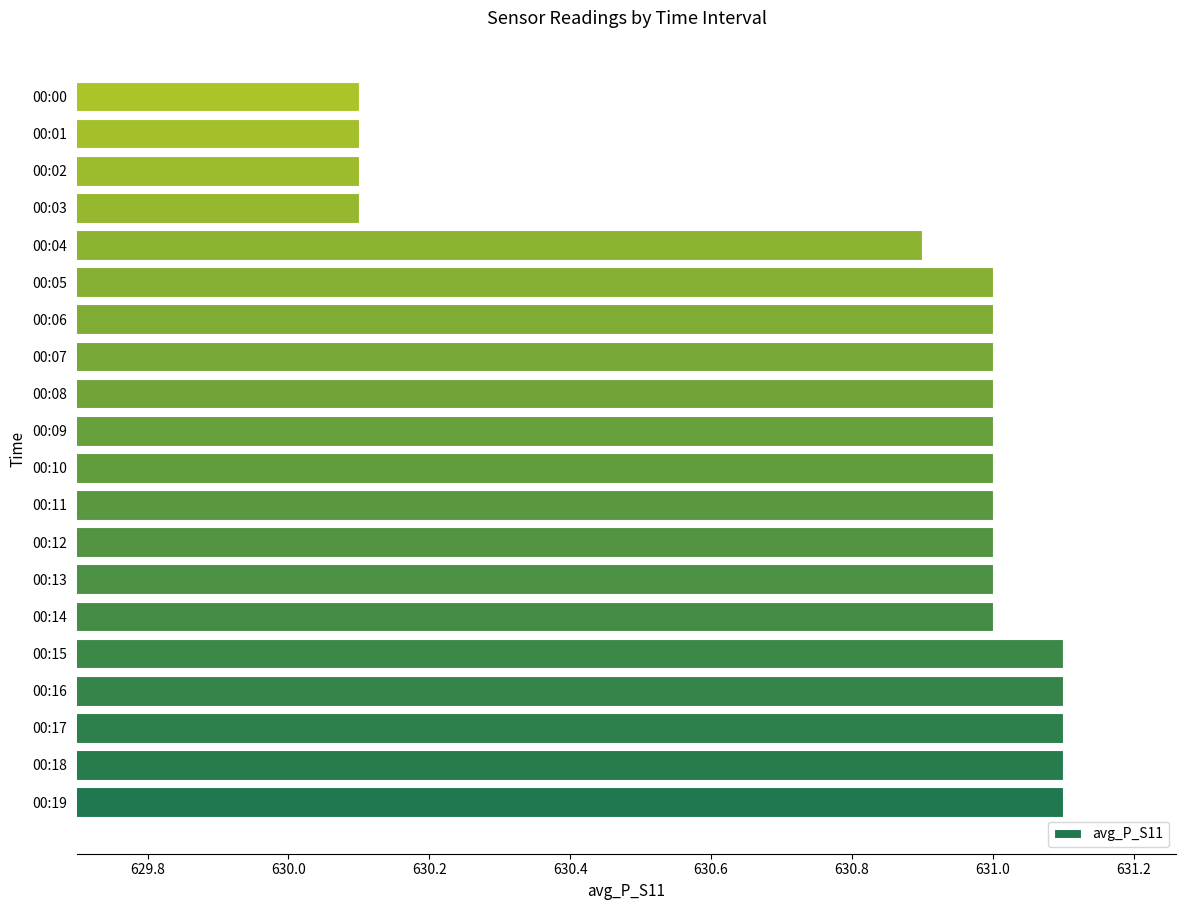

What is the average value?

630.8